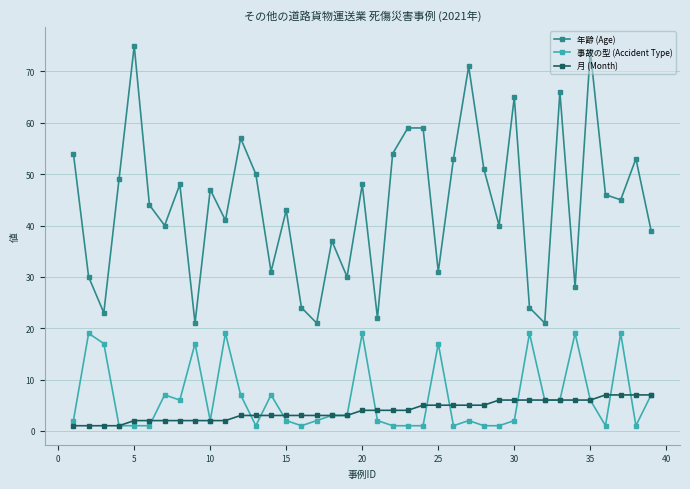

What is the maximum value shown in the chart?

75